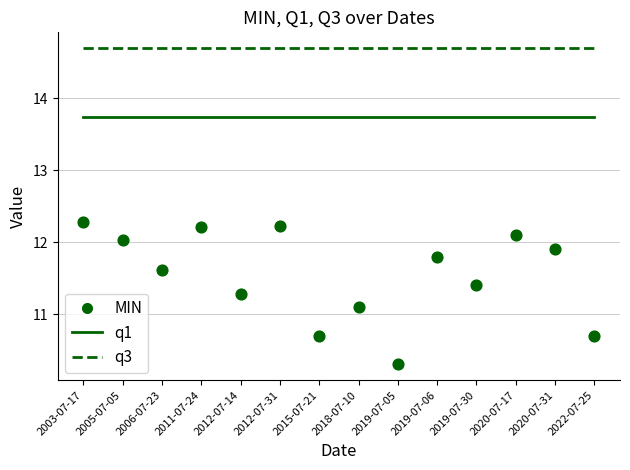

Which series has the largest total across all categories?

q3